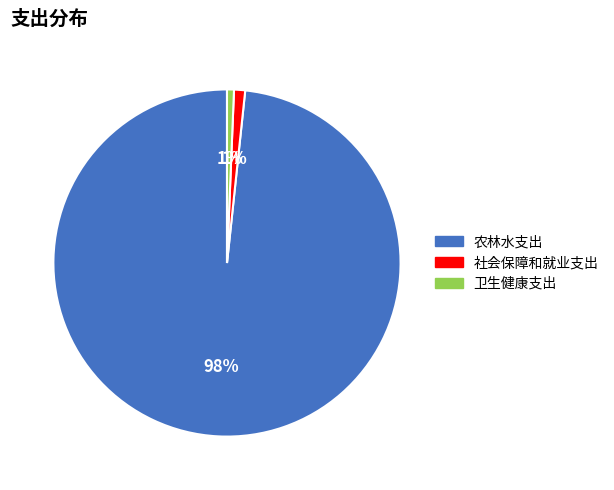

To the nearest percent, what is the combined percentage of 社会保障和就业支出 and 农林水支出?

99%